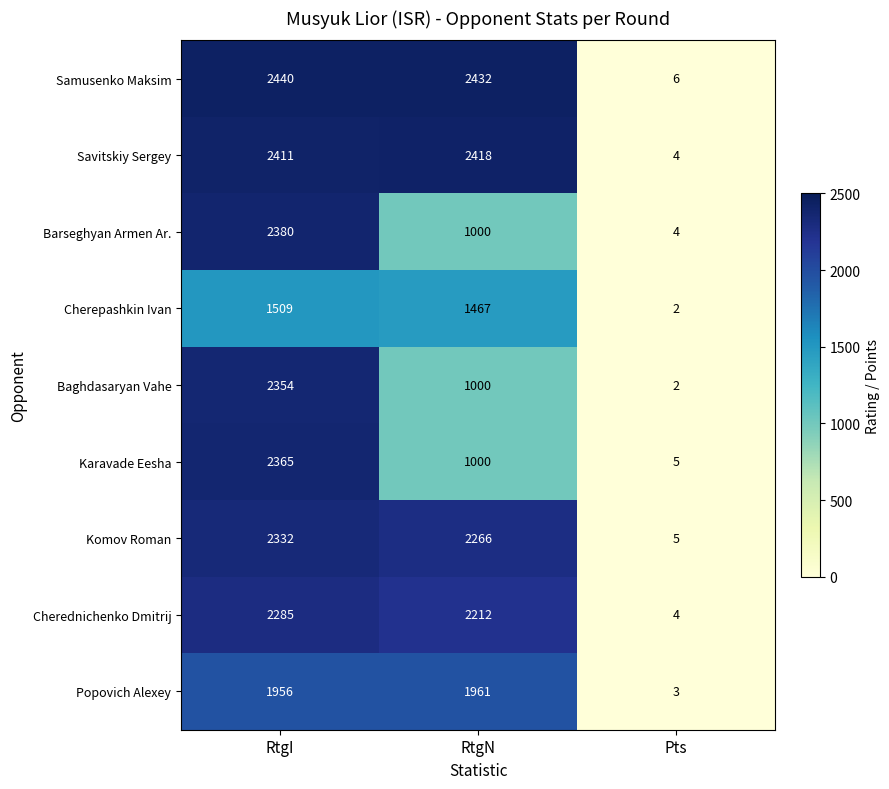

Which series has the widest spread of values?

Samusenko Maksim